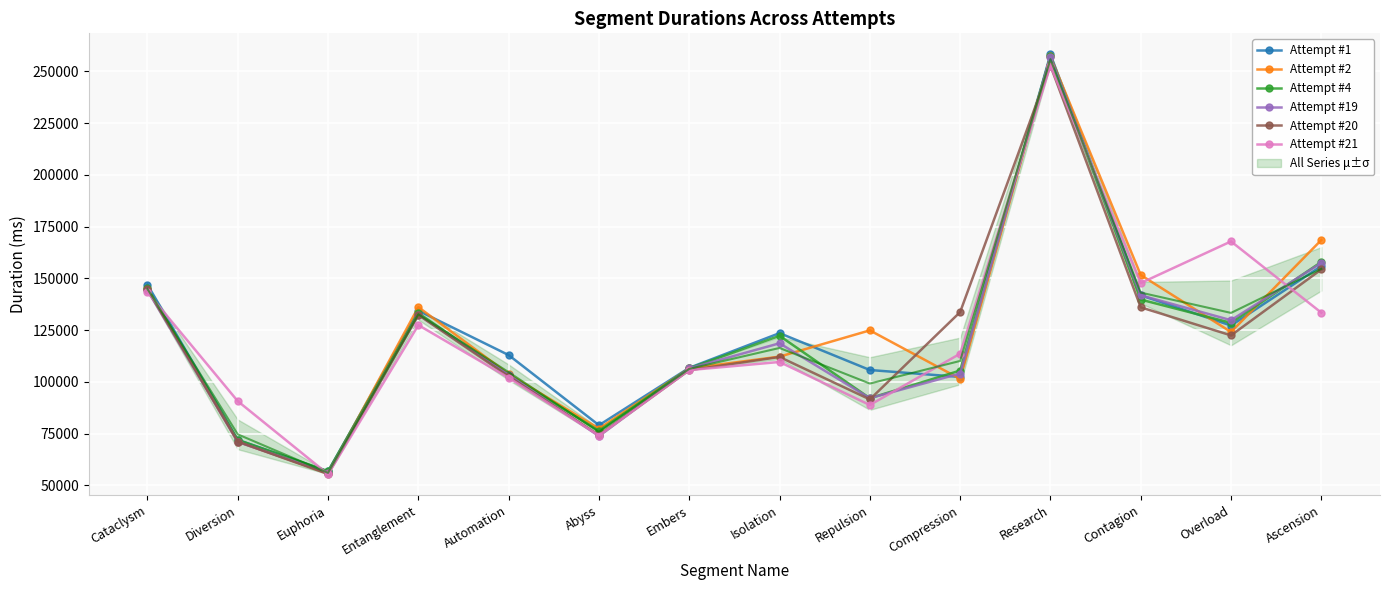

The value of Attempt #21 at Isolation is 52481. True or false?

False